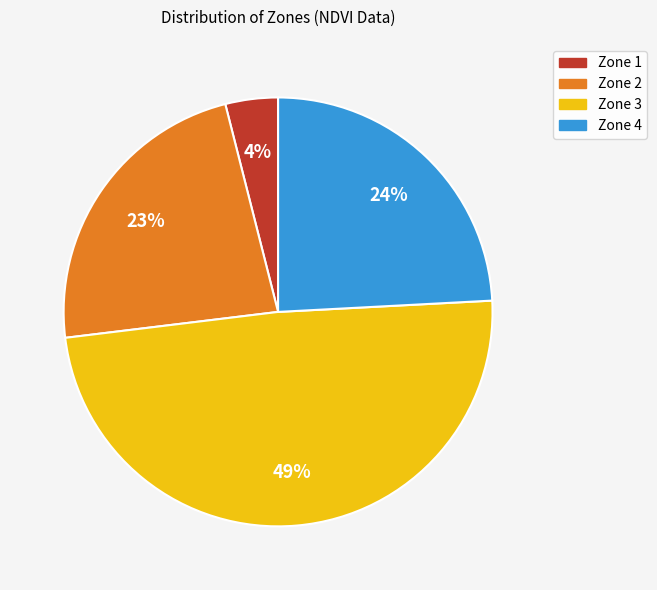

What is the largest slice in the pie chart?

Zone 3